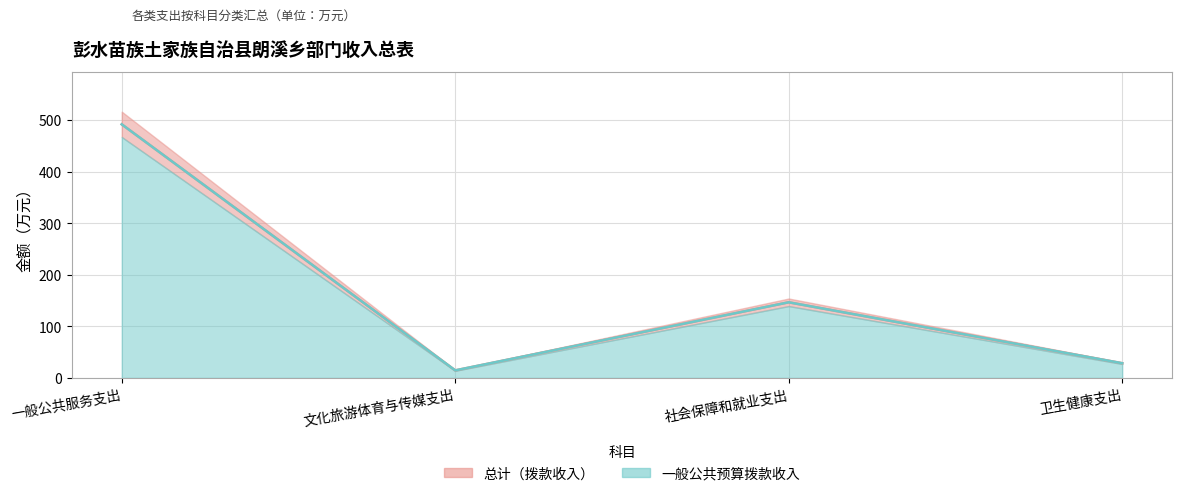

What is the total value across all series at 文化旅游体育与传媒支出?

29.1